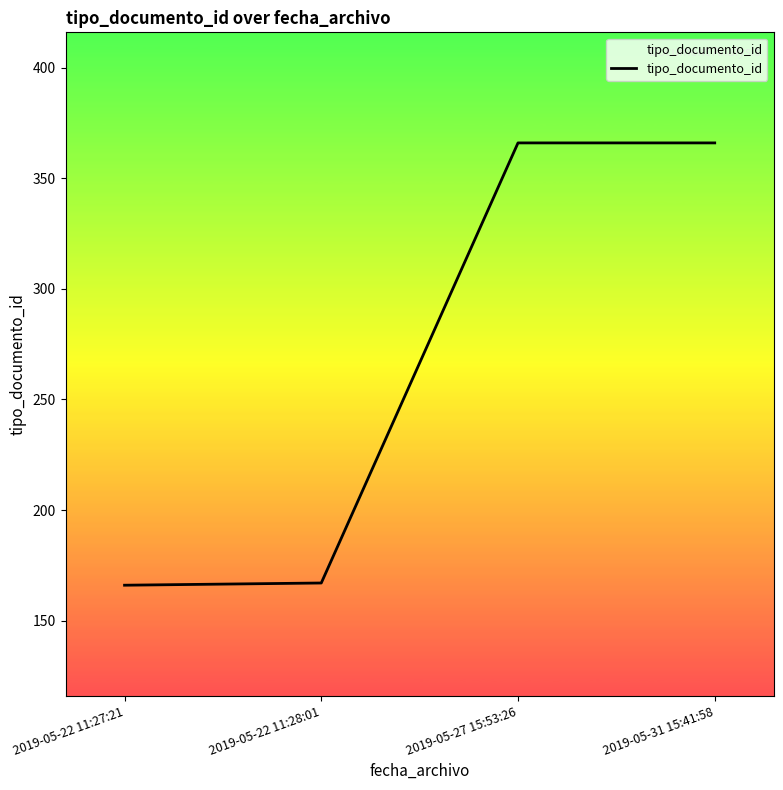

Is it true that the value at 2019-05-22 11:28:01 is 80?

False